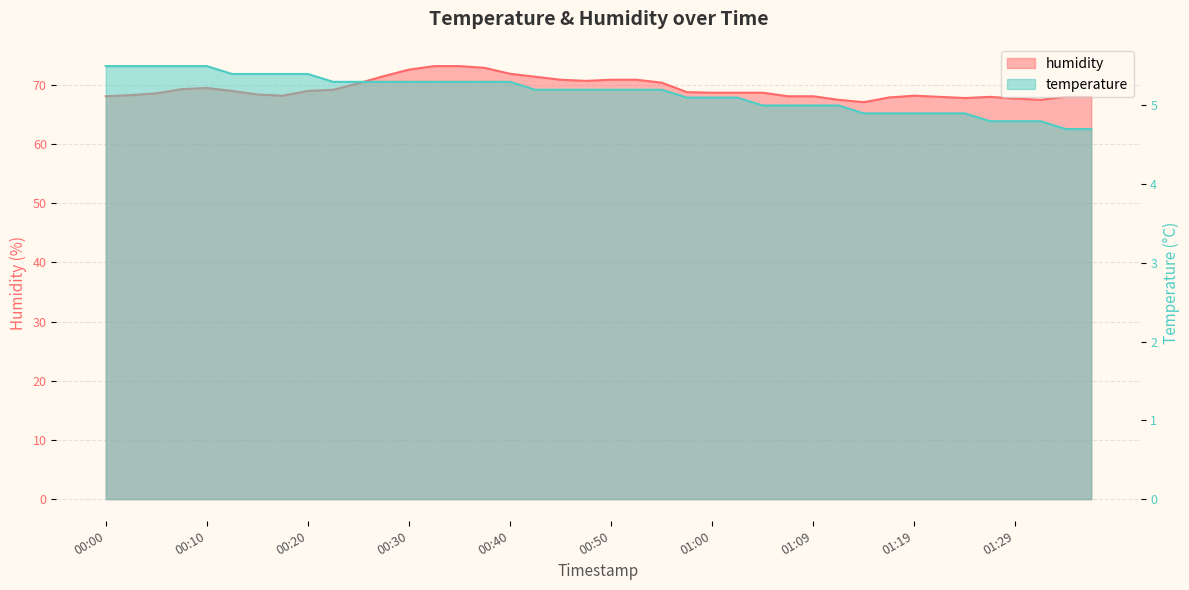

The temperature series shows 9.9 at 00:03. True or false?

False